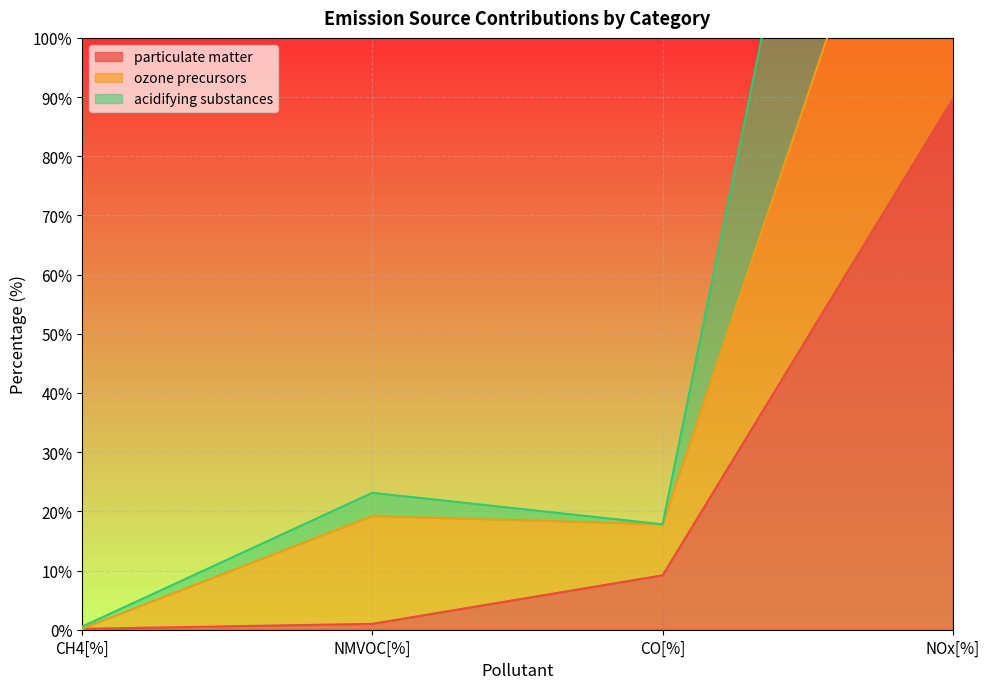

At which label is particulate matter closest to 44?

CO[%]